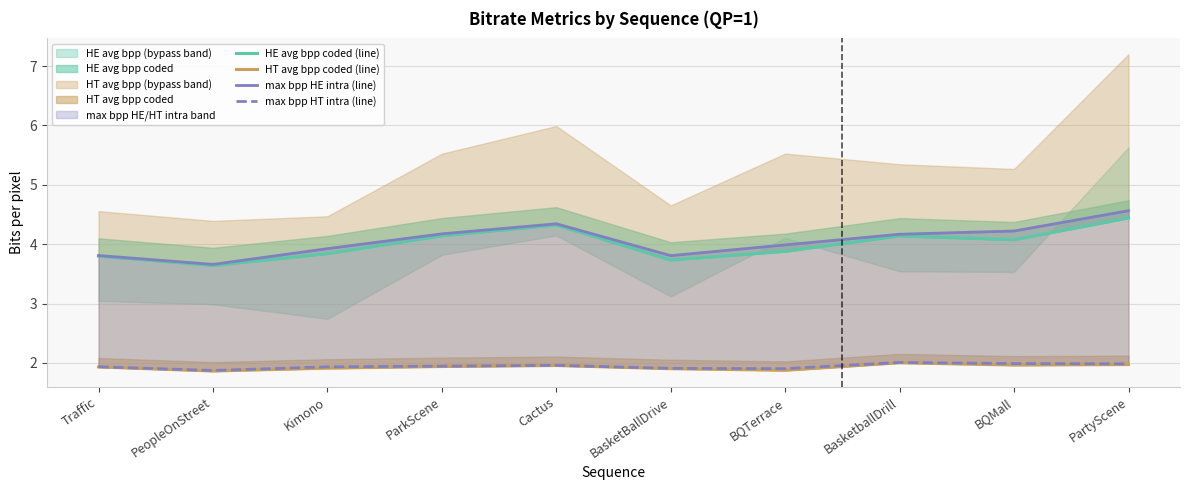

Is the value of HT avg bpp coded (line) at BQMall greater than the value of max bpp HE intra (line) at Kimono?

No